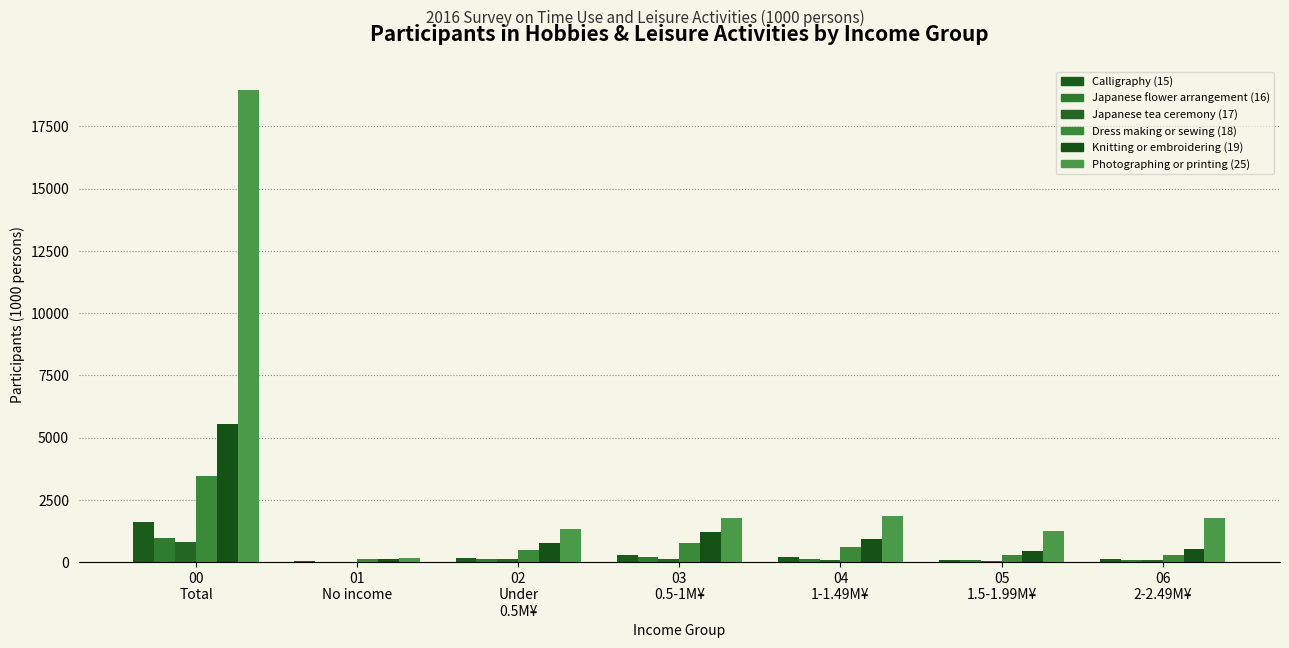

Rank the series at 01
No income from highest to lowest value.

Photographing or printing (25), Knitting or embroidering (19), Dress making or sewing (18), Calligraphy (15), Japanese flower arrangement (16), Japanese tea ceremony (17)